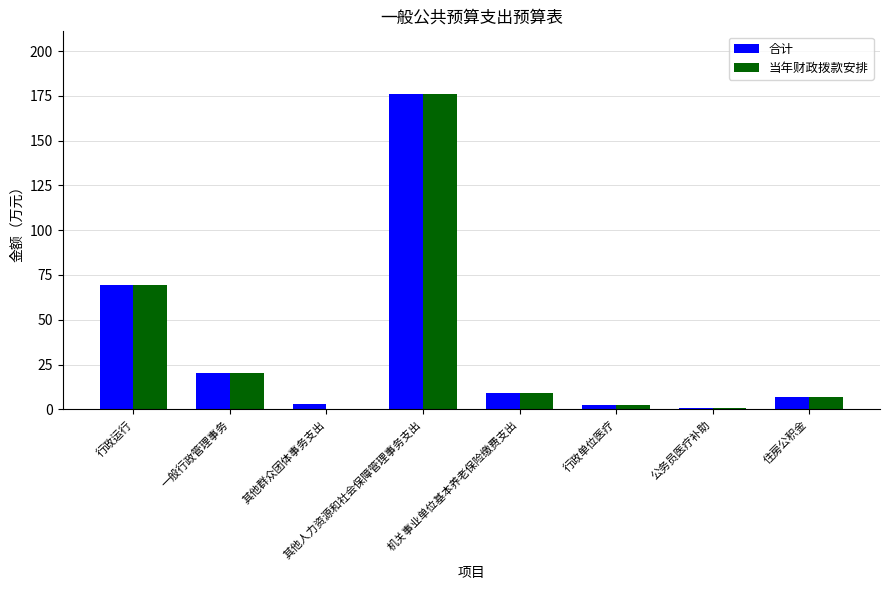

What is the sum of all 当年财政拨款安排 values?

284.2